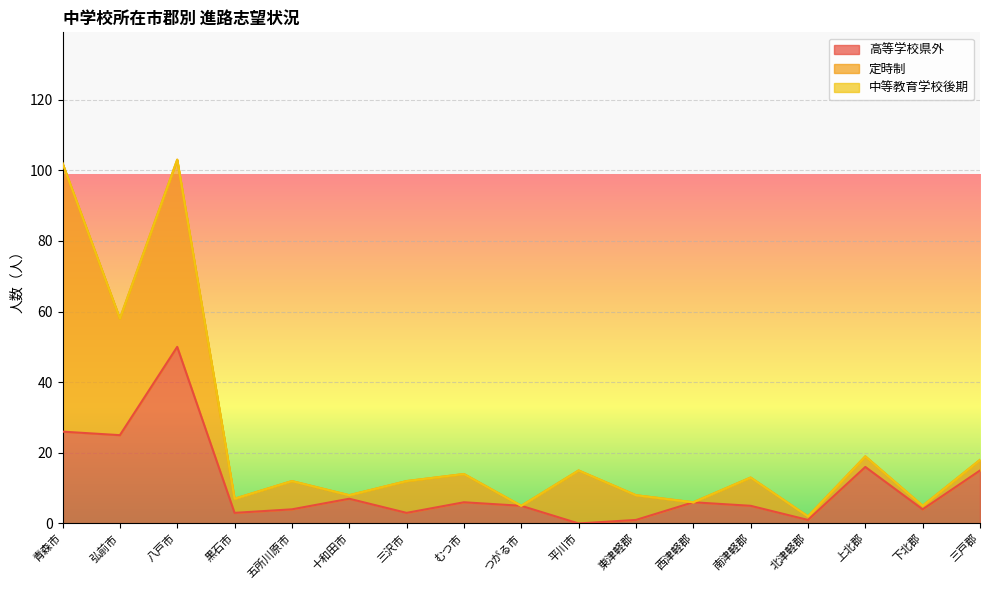

What is the total value across all series at つがる市?

5